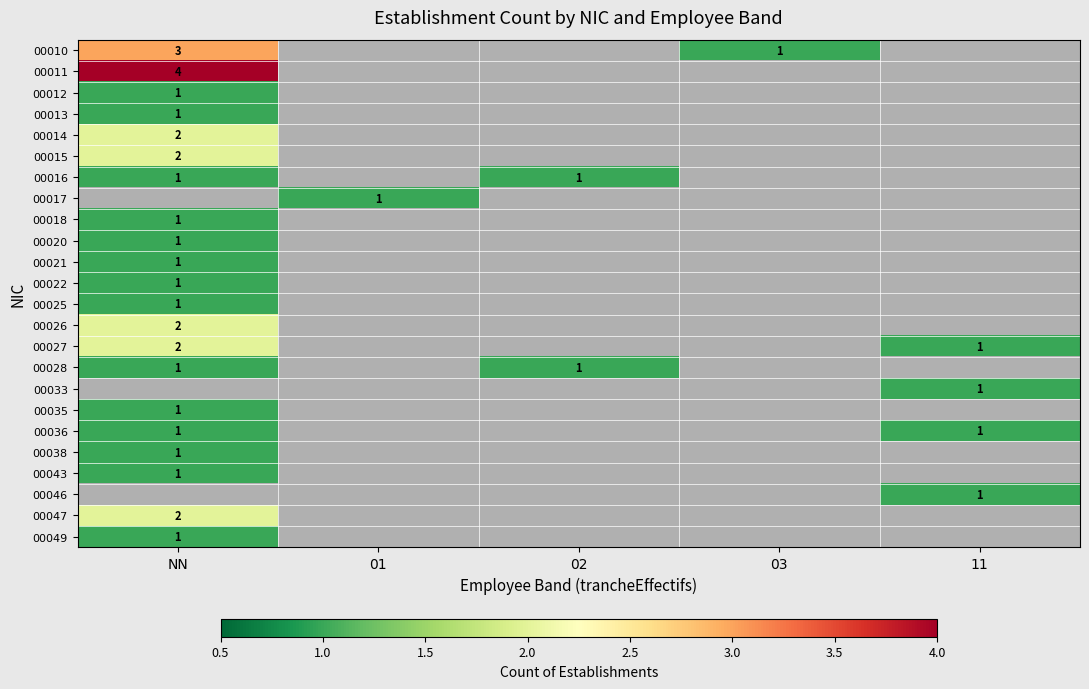

The 00011 series shows 2 at NN. True or false?

False